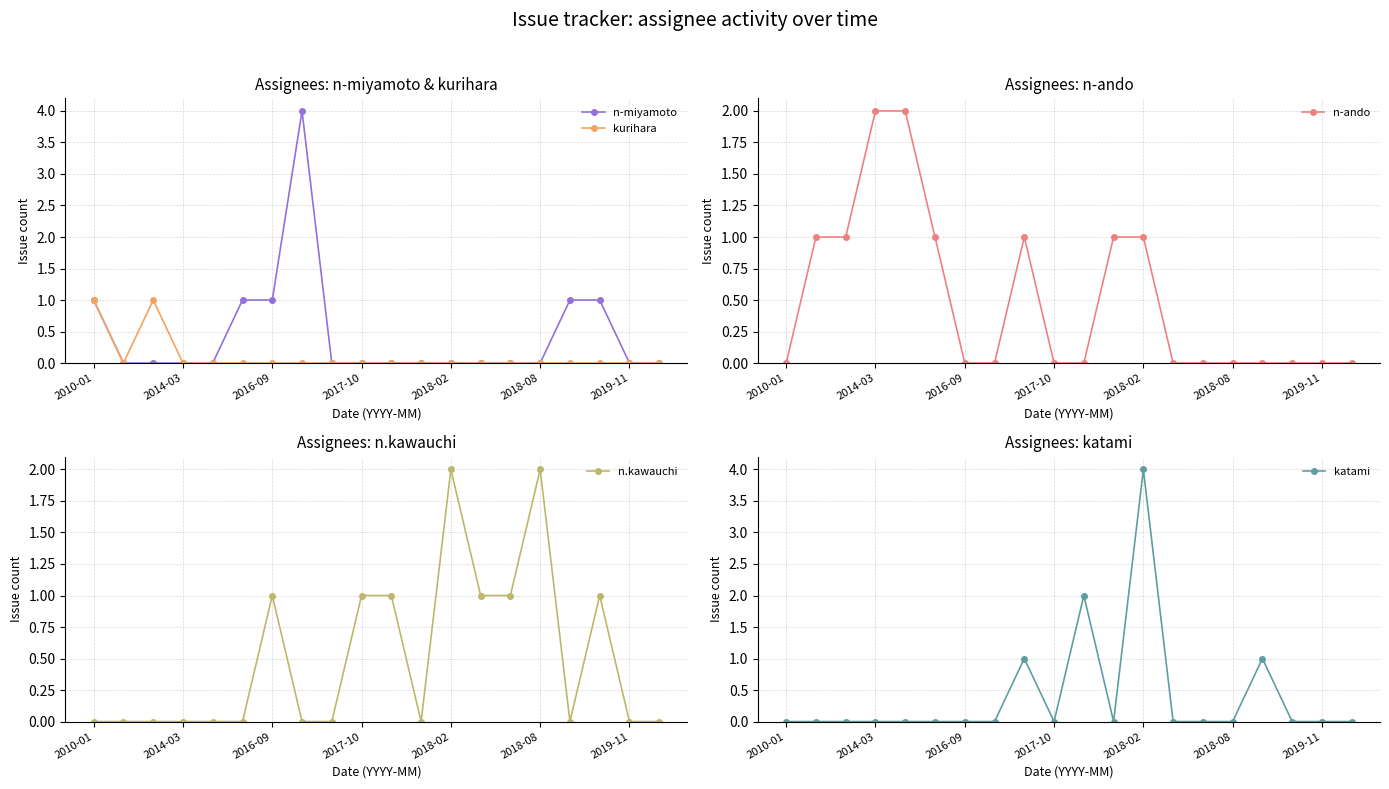

The katami series shows 0 at 19. True or false?

True